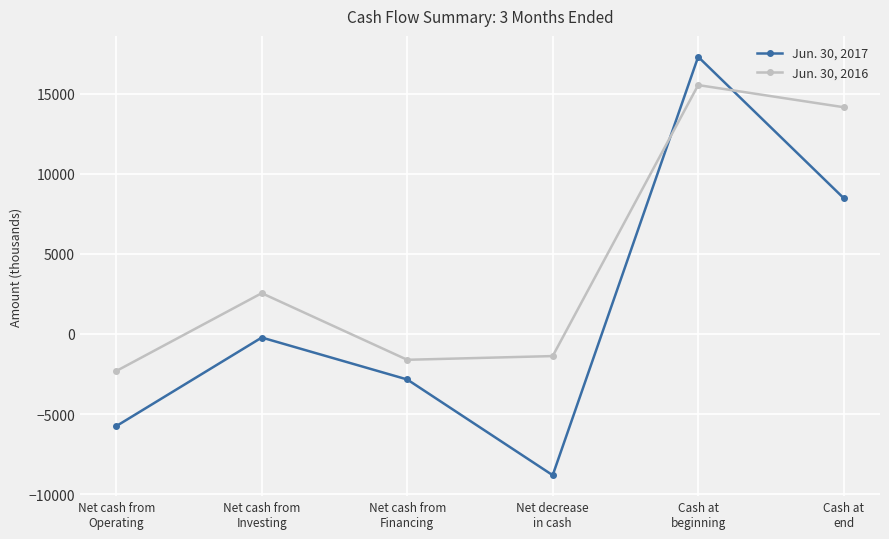

What is the value of the Jun. 30, 2016 point at the 1st from the left?

-2315